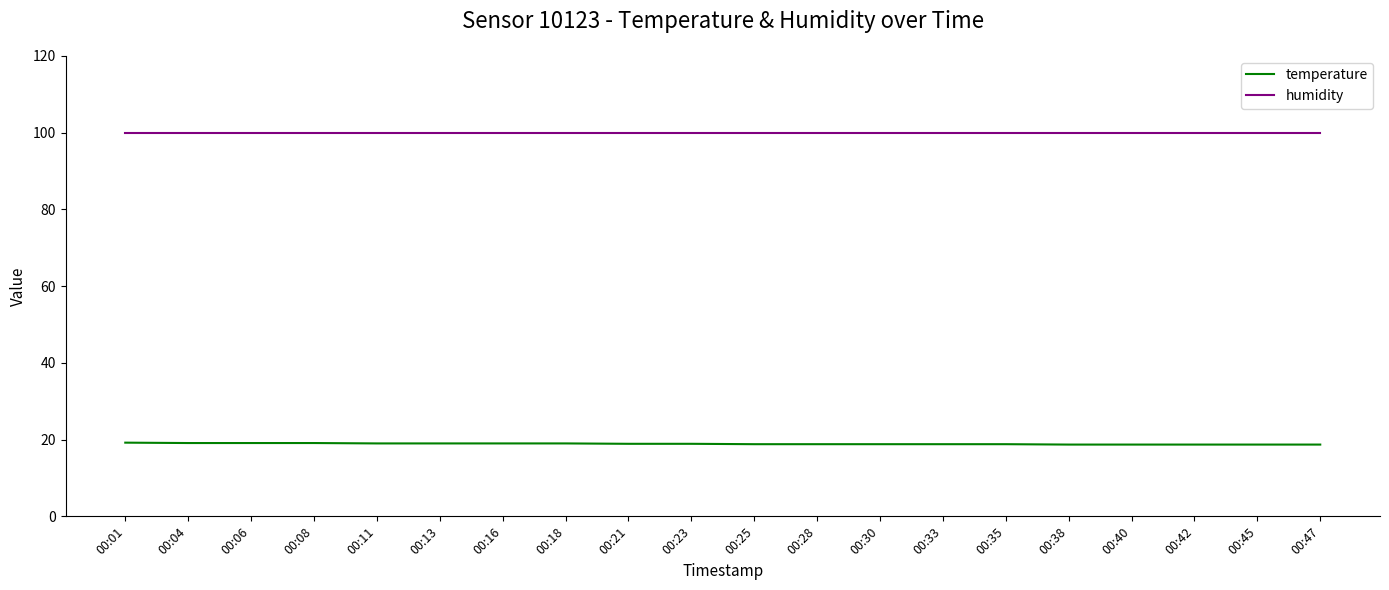

Is the value of temperature at 00:25 greater than the value of humidity at 00:42?

No